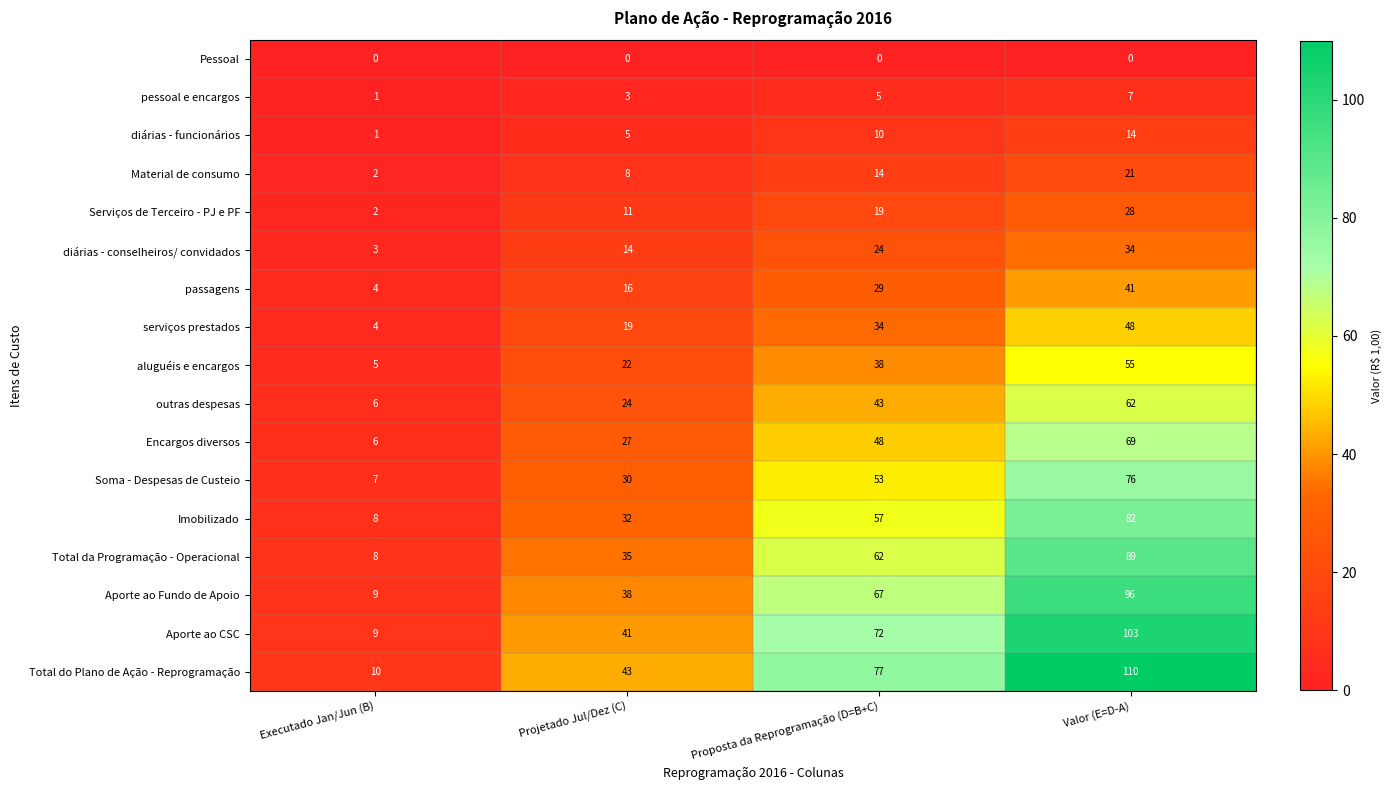

At Projetado Jul/Dez (C), list the series in order from smallest to largest.

Pessoal, pessoal e encargos, diárias - funcionários, Material de consumo, Serviços de Terceiro - PJ e PF, diárias - conselheiros/ convidados, passagens, serviços prestados, aluguéis e encargos, outras despesas, Encargos diversos, Soma - Despesas de Custeio, Imobilizado, Total da Programação - Operacional, Aporte ao Fundo de Apoio, Aporte ao CSC, Total do Plano de Ação - Reprogramação